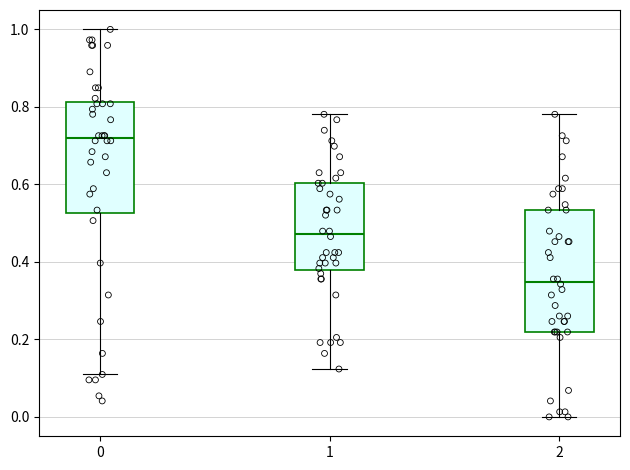

Comparing the boxes themselves (not the whiskers), which one is the tallest?

2